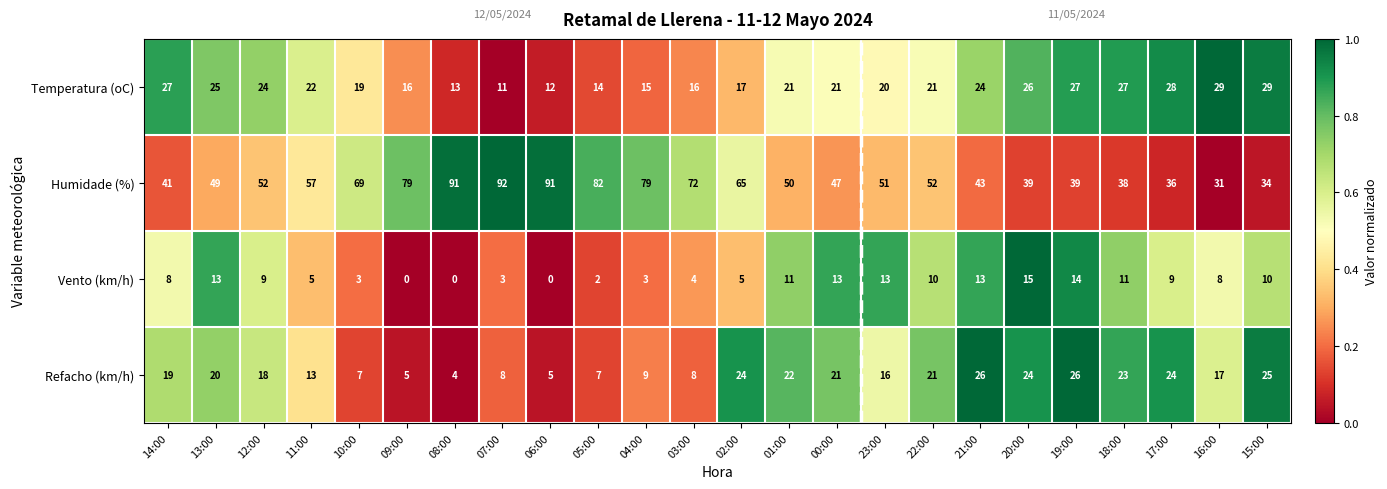

What is the difference between the second highest and second lowest values in the Humidade (%) series?

57